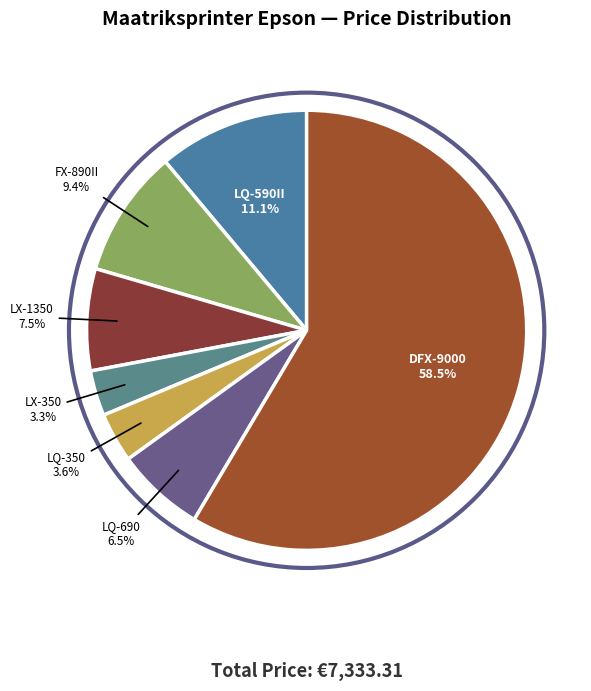

To the nearest percent, what is the difference between the LX-1350 and LX-350 slice percentages?

4%